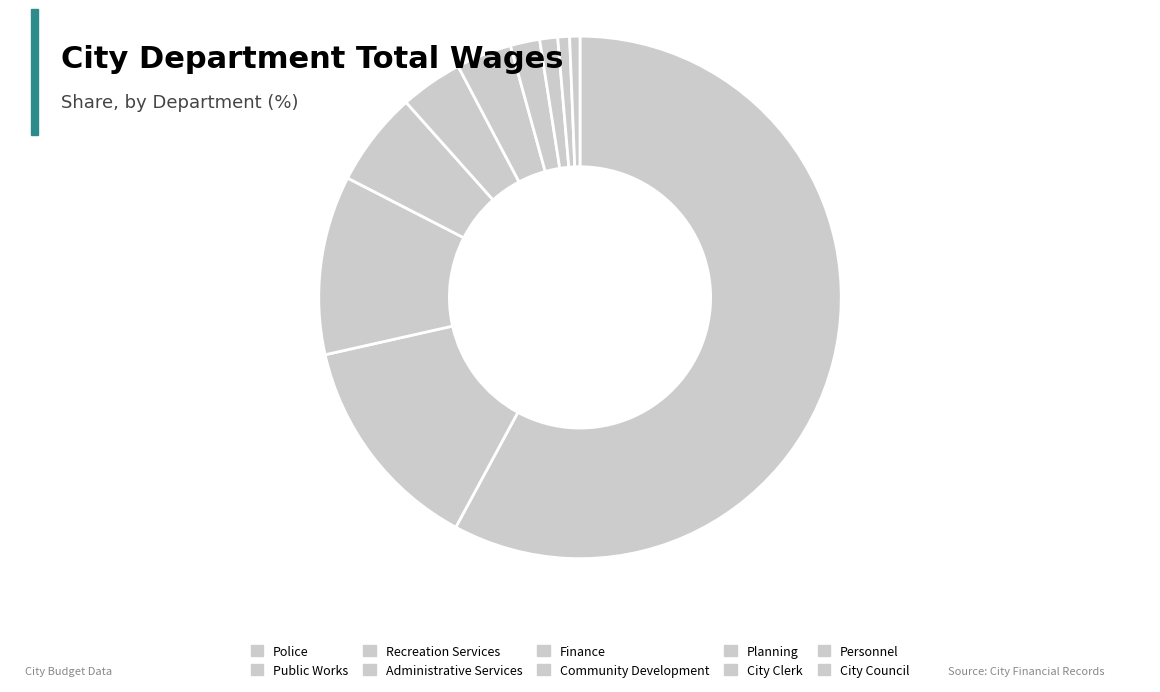

True or false: City Council accounts for 11% of the total.

False